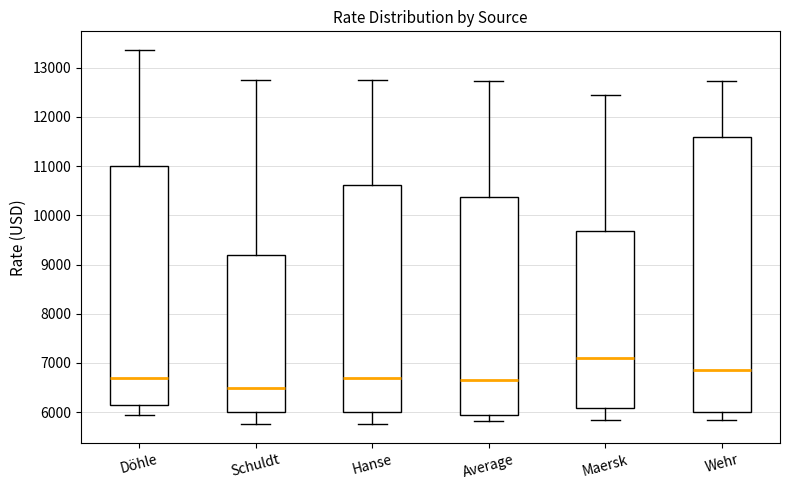

Reading left to right, read every box against the y-axis: the position of its median line, the range the box covers, and the ends of its whiskers. The values are not printed on the chart, so give them approximately, as read against the axis.

Döhle: median 6700, box 6100 to 11000, whiskers 5900 to 13400
Schuldt: median 6500, box 6000 to 9200, whiskers 5800 to 12800
Hanse: median 6700, box 6000 to 10600, whiskers 5800 to 12800
Average: median 6600, box 5900 to 10400, whiskers 5800 to 12700
Maersk: median 7100, box 6100 to 9700, whiskers 5800 to 12400
Wehr: median 6900, box 6000 to 11600, whiskers 5900 to 12700